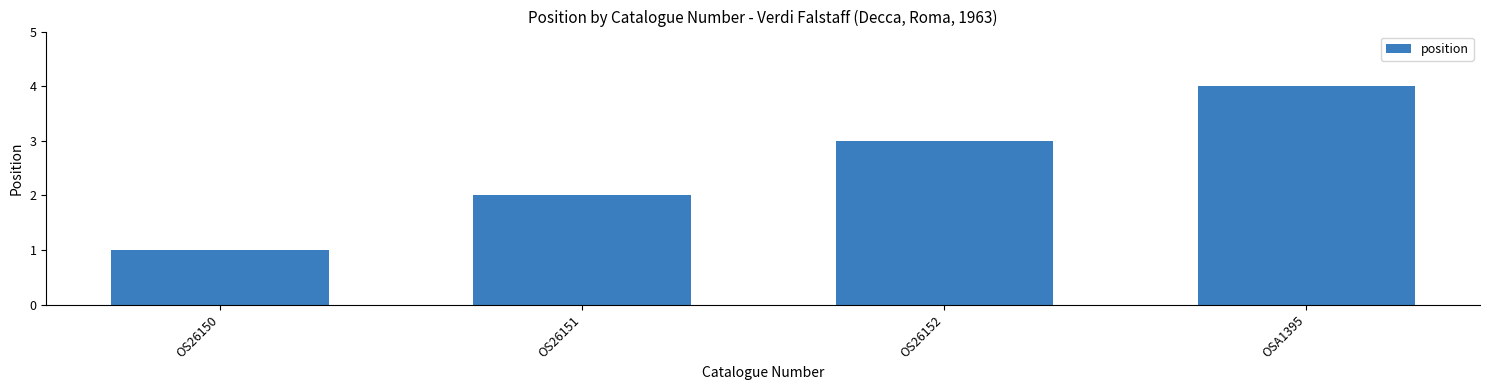

Count the number of data series in this chart.

1